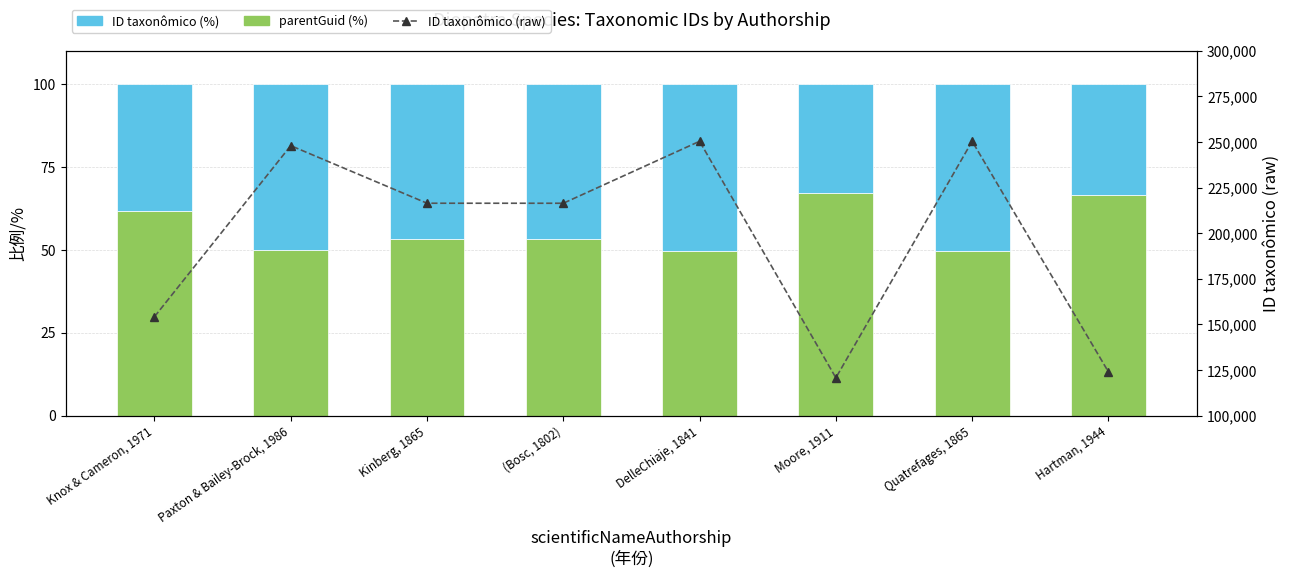

What is the difference between the second highest and second lowest values in the parentGuid (% of total) series?

16.9